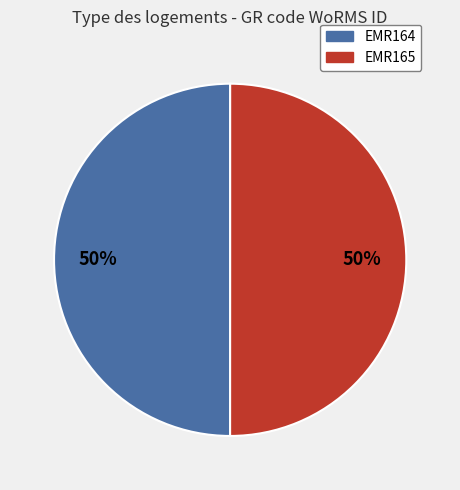

What is the ratio of the value at EMR165 to the value at EMR164?

1.0